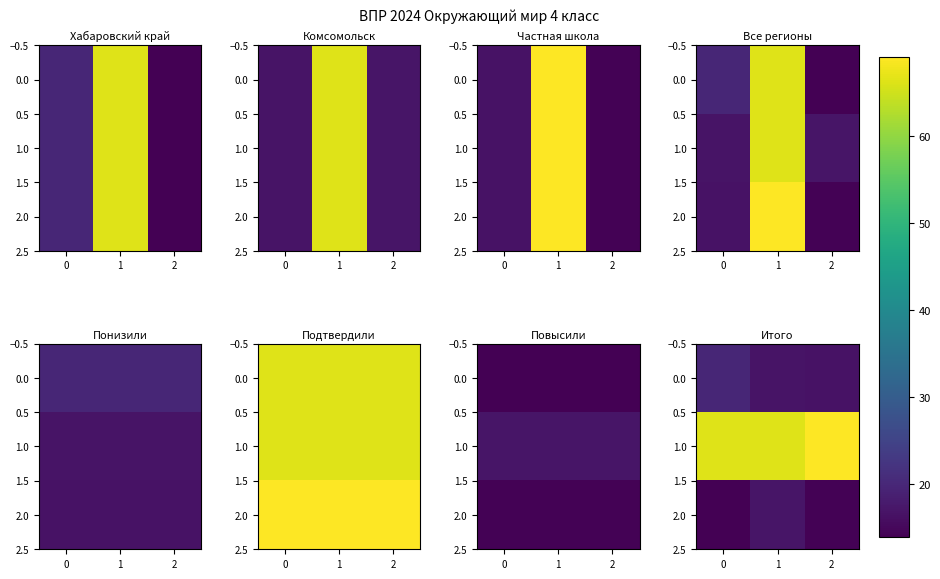

The value of 0.0 at 1 is 22.4. True or false?

False